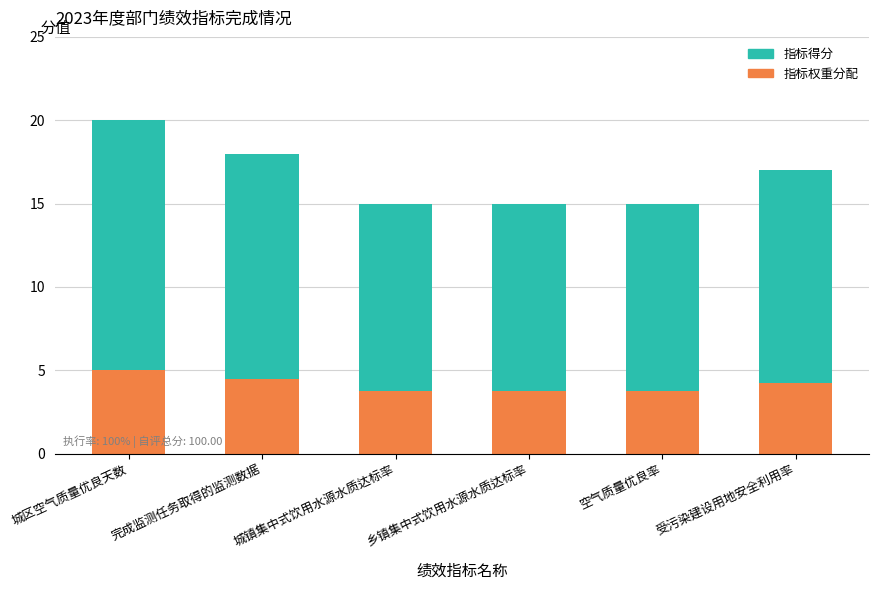

At which category is the sum across all series the highest?

城区空气质量优良天数